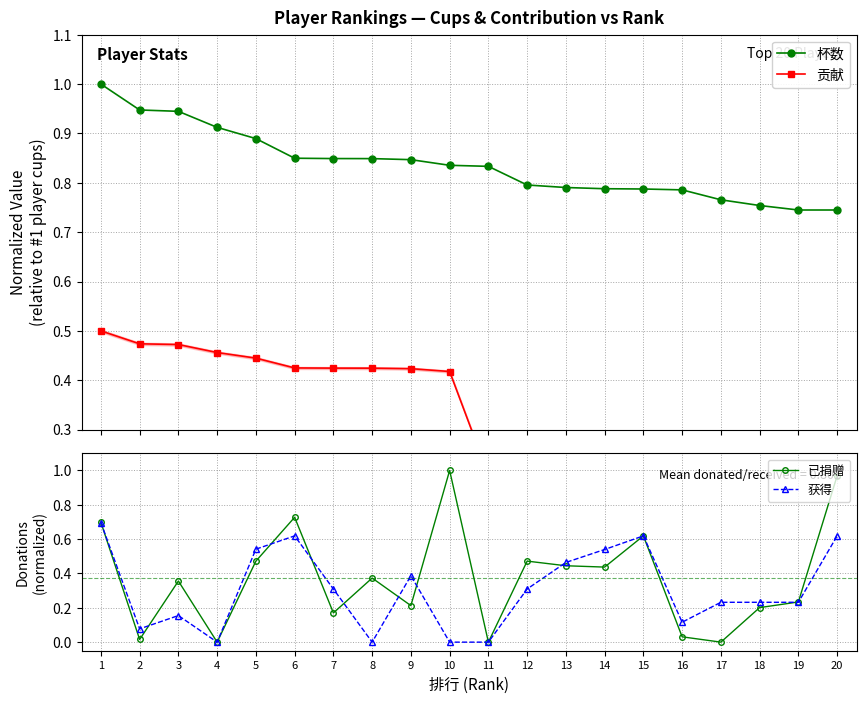

Reading left to right, extract all data points from this chart.

杯数: 1=1.0	2=0.9	3=0.9	4=0.9	5=0.9	6=0.8	7=0.8	8=0.8	9=0.8	10=0.8	11=0.8	12=0.8	13=0.8	14=0.8	15=0.8	16=0.8	17=0.8	18=0.8	19=0.7	20=0.7
贡献: 1=0.5	2=0.5	3=0.5	4=0.5	5=0.4	6=0.4	7=0.4	8=0.4	9=0.4	10=0.4	11=0.2	12=0.2	13=0.2	14=0.2	15=0.2	16=0.2	17=0.2	18=0.2	19=0.2	20=0.2
已捐赠: 1=0.7	2=0.0	3=0.4	4=0.0	5=0.5	6=0.7	7=0.2	8=0.4	9=0.2	10=1.0	11=0.0	12=0.5	13=0.4	14=0.4	15=0.6	16=0.0	17=0.0	18=0.2	19=0.2	20=1.0
获得: 1=0.7	2=0.1	3=0.2	4=0.0	5=0.5	6=0.6	7=0.3	8=0.0	9=0.4	10=0.0	11=0.0	12=0.3	13=0.5	14=0.5	15=0.6	16=0.1	17=0.2	18=0.2	19=0.2	20=0.6